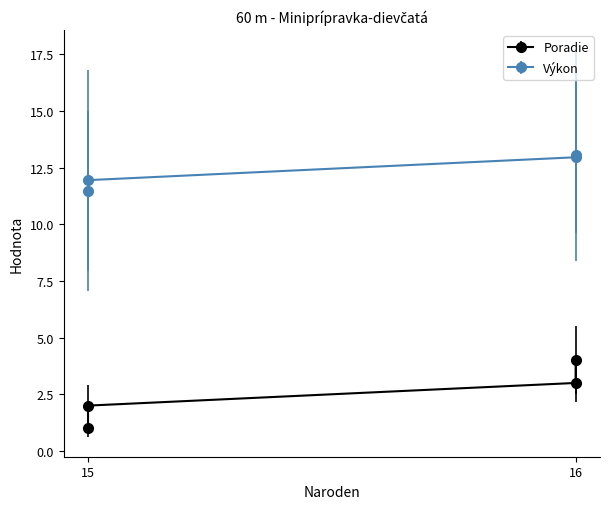

At which label does Výkon first exceed 12?

16